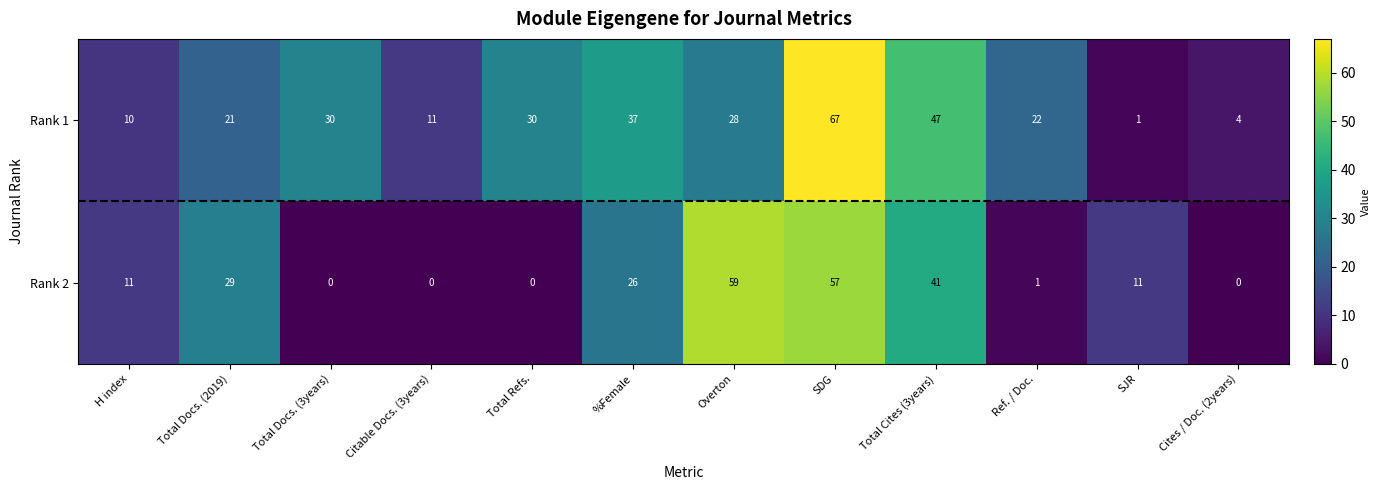

What is the highest value of the Rank 1 series?

67